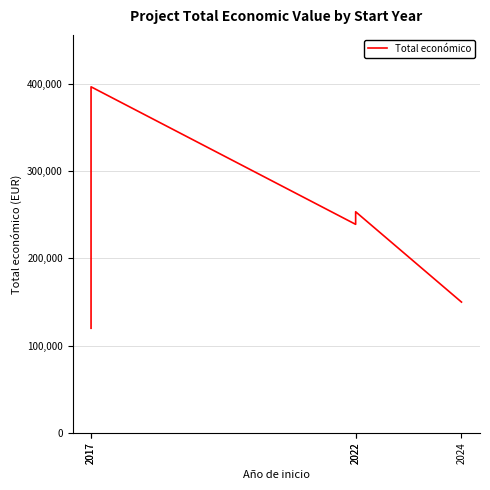

True or false: there are more than 2 points higher than both neighbors.

False